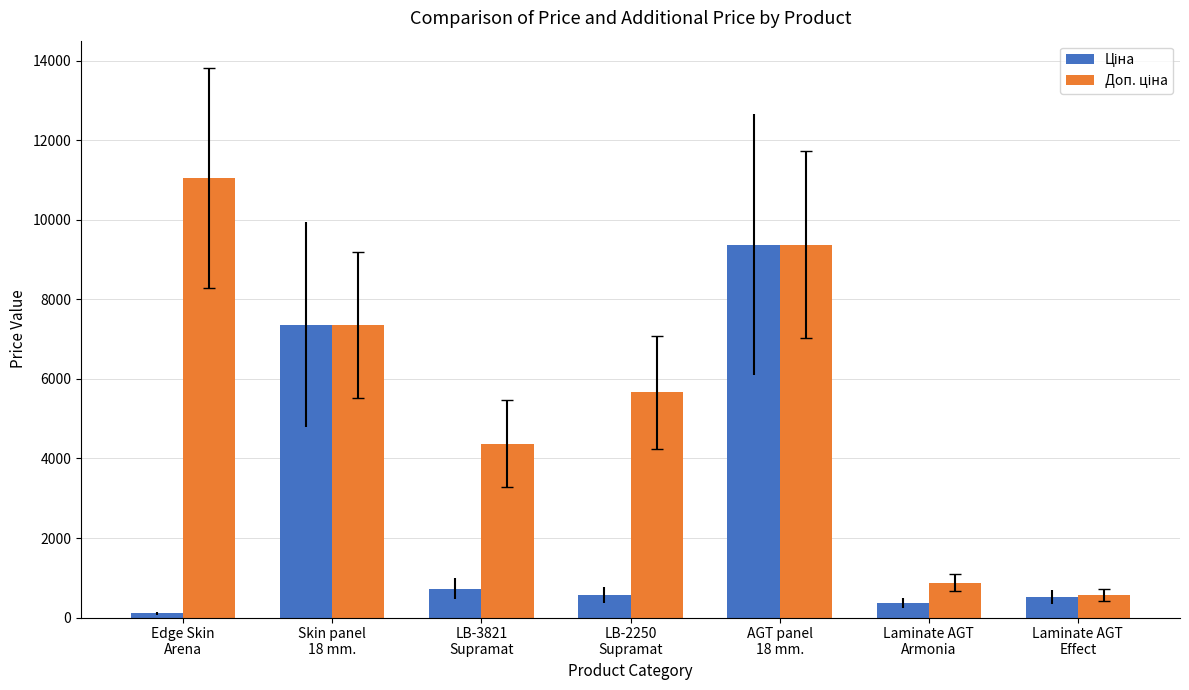

What is the maximum value shown in the chart?

11055.0